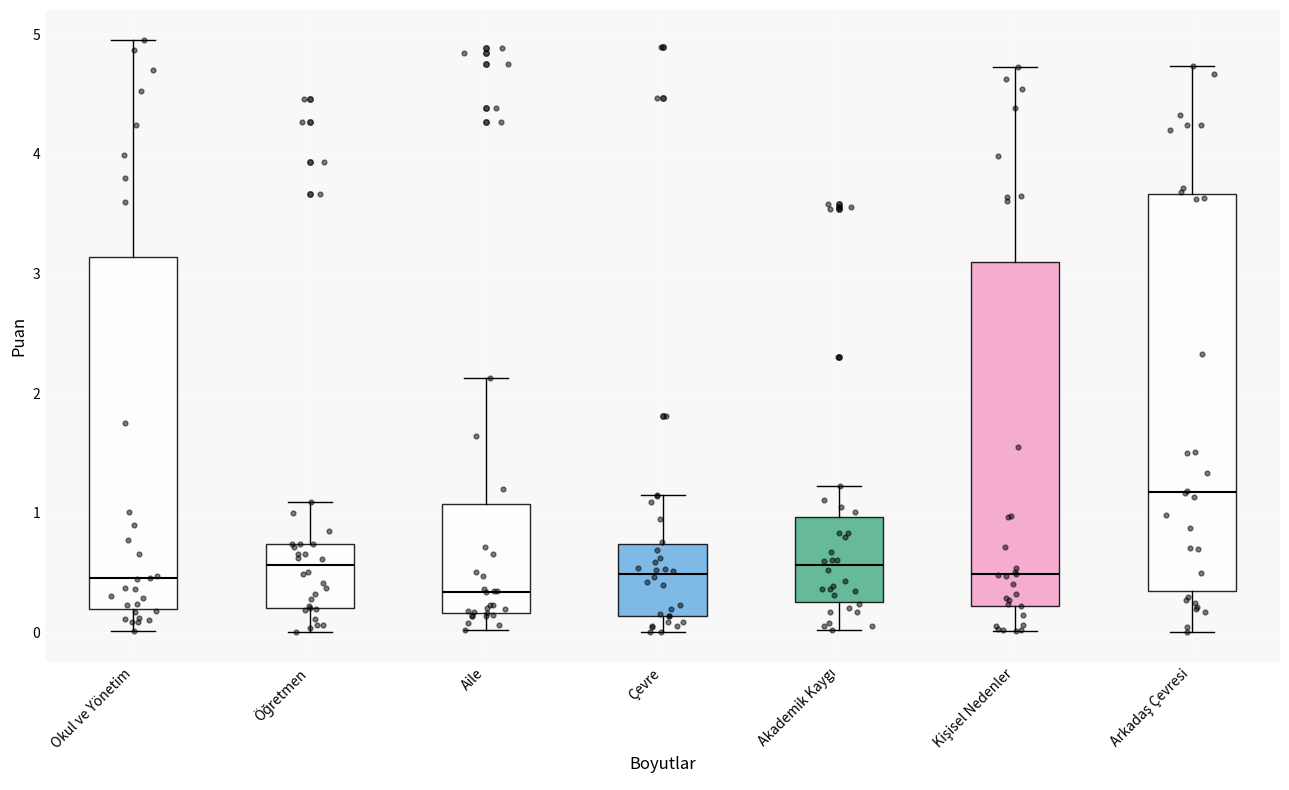

Which box is the tallest, from its lower edge to its upper edge?

Arkadaş Çevresi